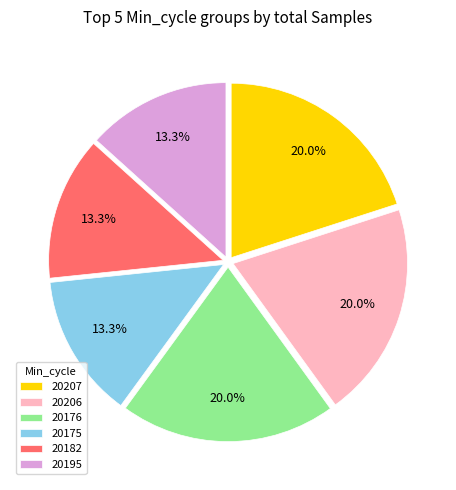

Combined, do 20206 and 20175 account for over 50%?

No